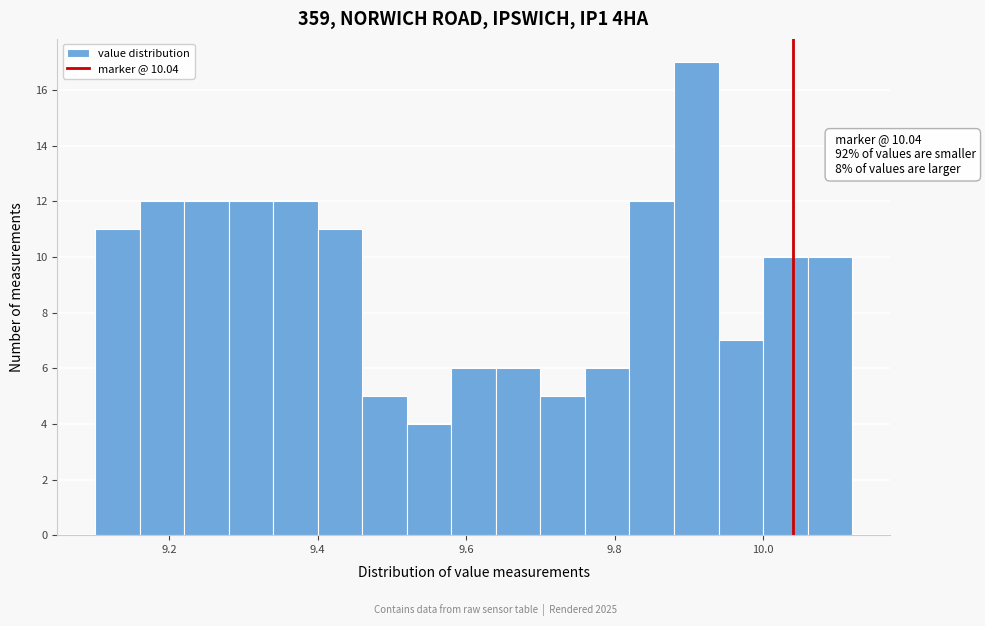

Read against the x-axis, roughly where is the centre of the tallest bar?

9.92